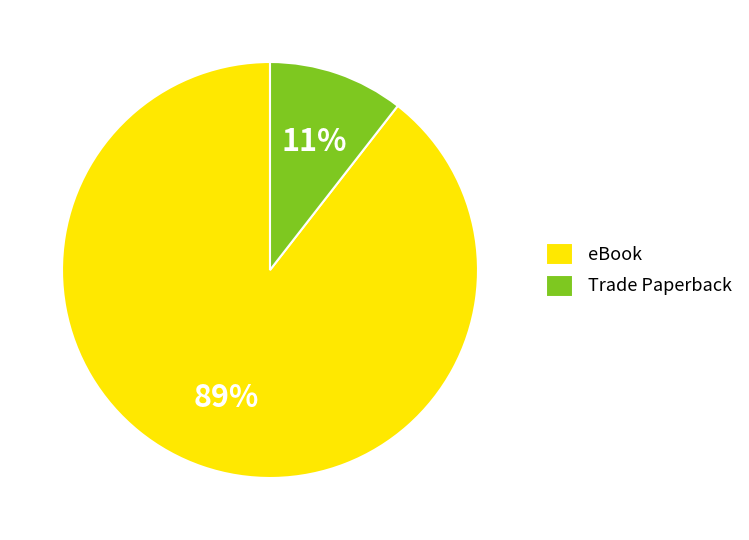

Does eBook account for over 50% of the chart?

Yes